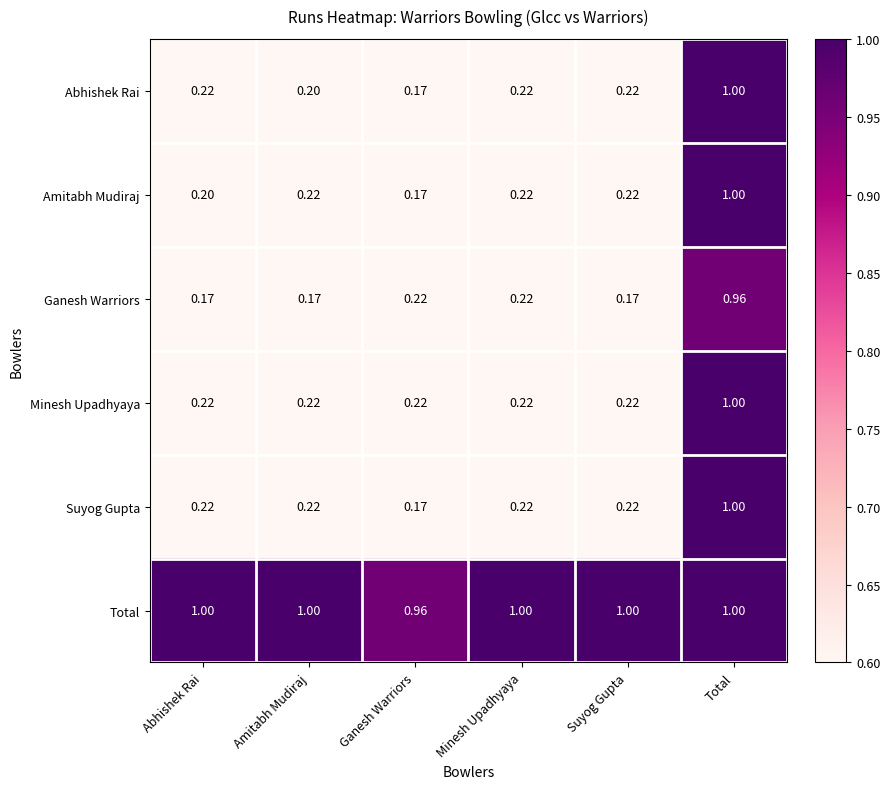

Which category has the highest value in the Suyog Gupta series?

Total